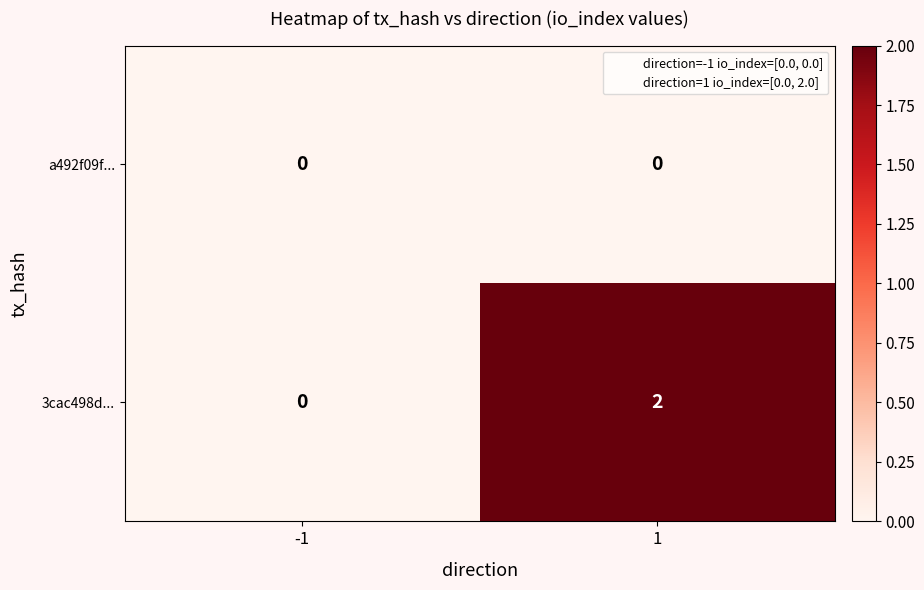

Reading left to right, list all the values displayed in this chart.

a492f09f...: 0	0
3cac498d...: 0	2